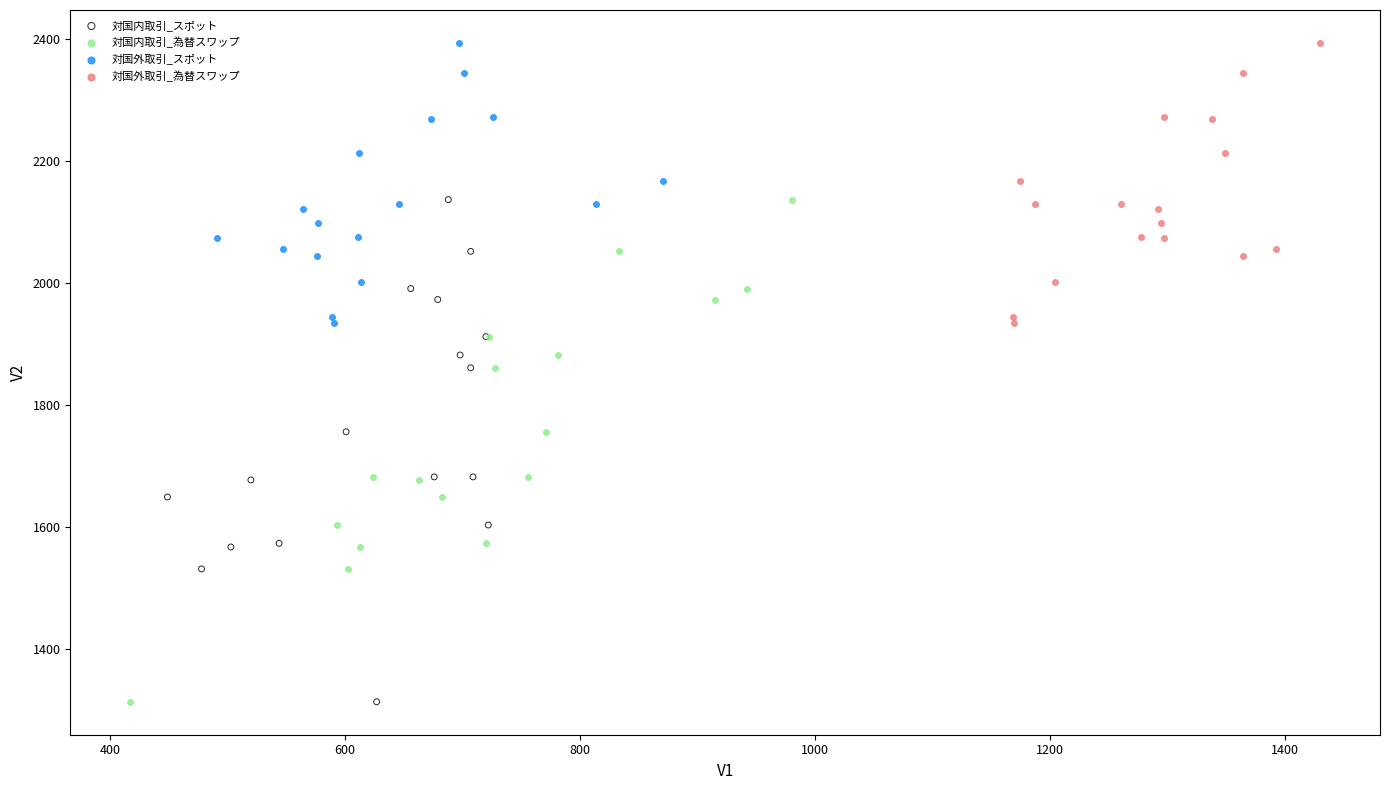

What are all the series names shown in the legend?

対国内取引_スポット, 対国内取引_為替スワップ, 対国外取引_スポット, 対国外取引_為替スワップ